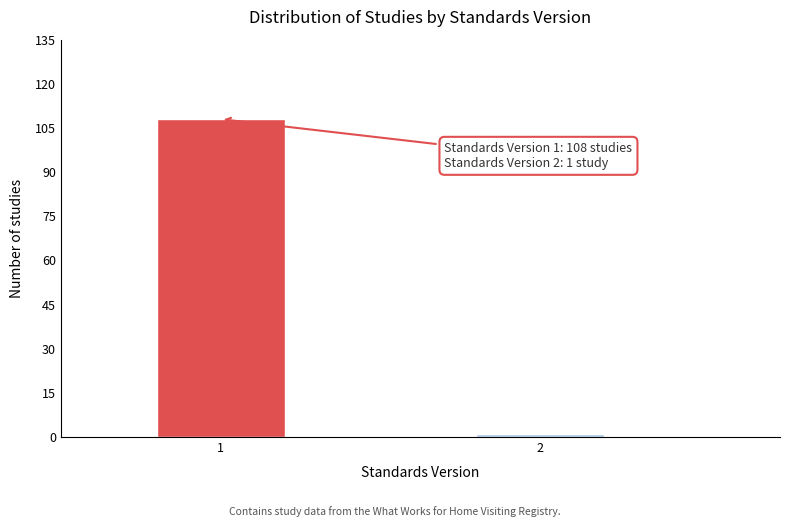

Reading left to right, extract all data points from this chart.

108	1